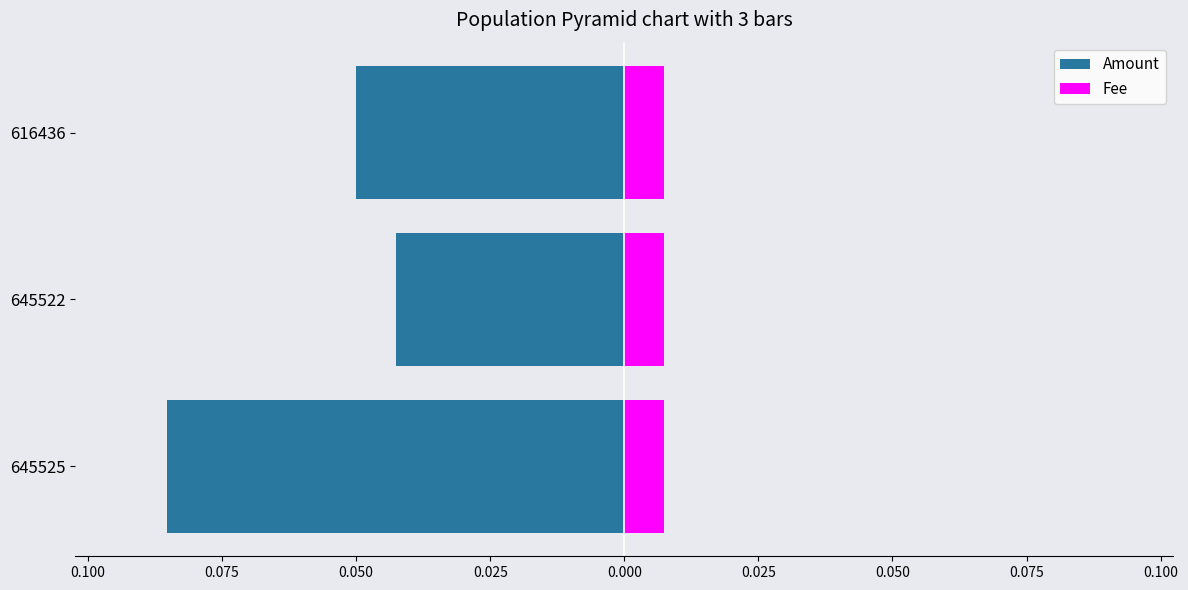

What is the sum of all Amount values?

-0.2